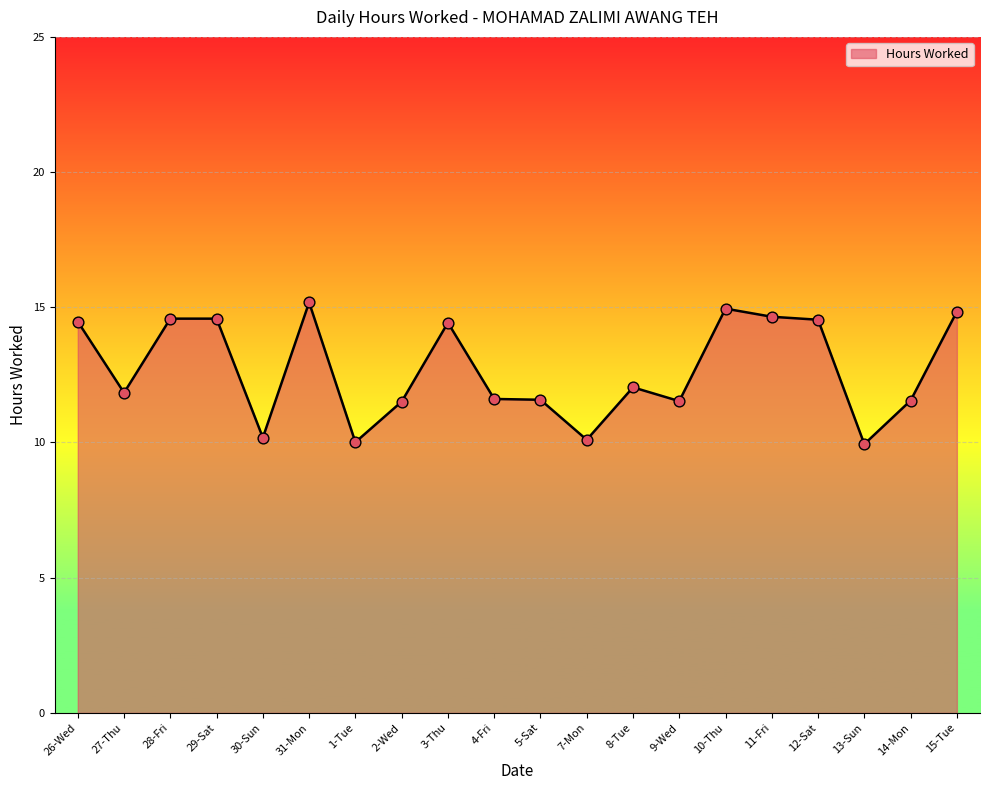

What is the change in value from 8-Tue to 10-Thu?

+2.9